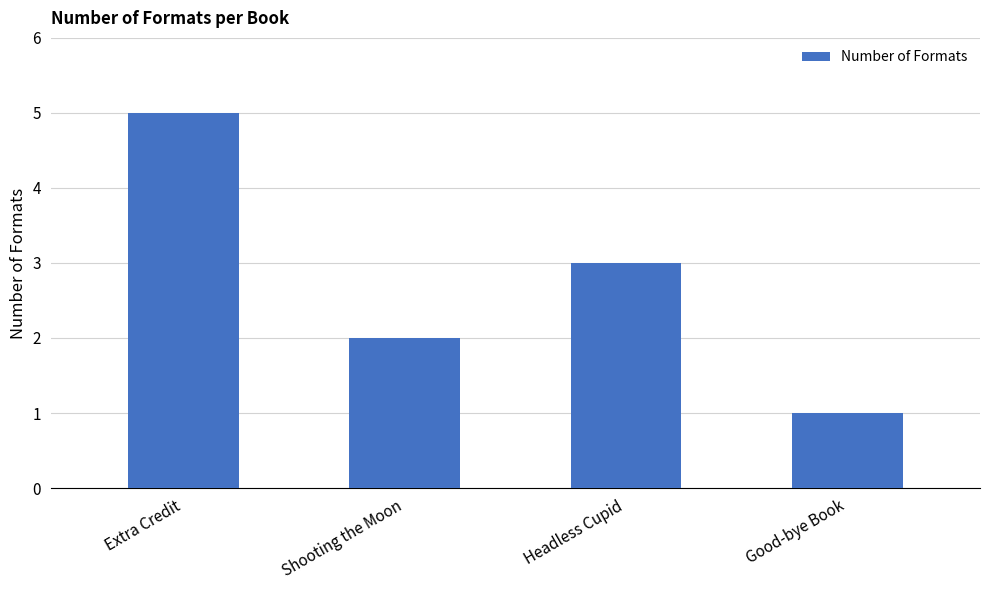

The chart shows a value of 1 at Good-bye Book. True or false?

True